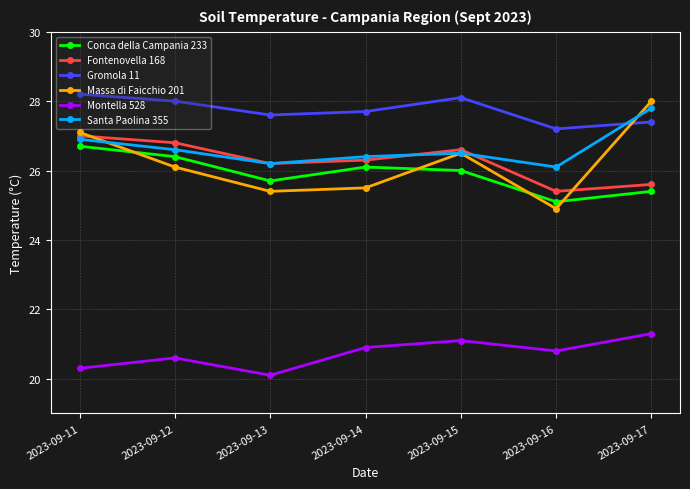

What is the value of the Gromola 11 point at the 1st from the left?

28.2